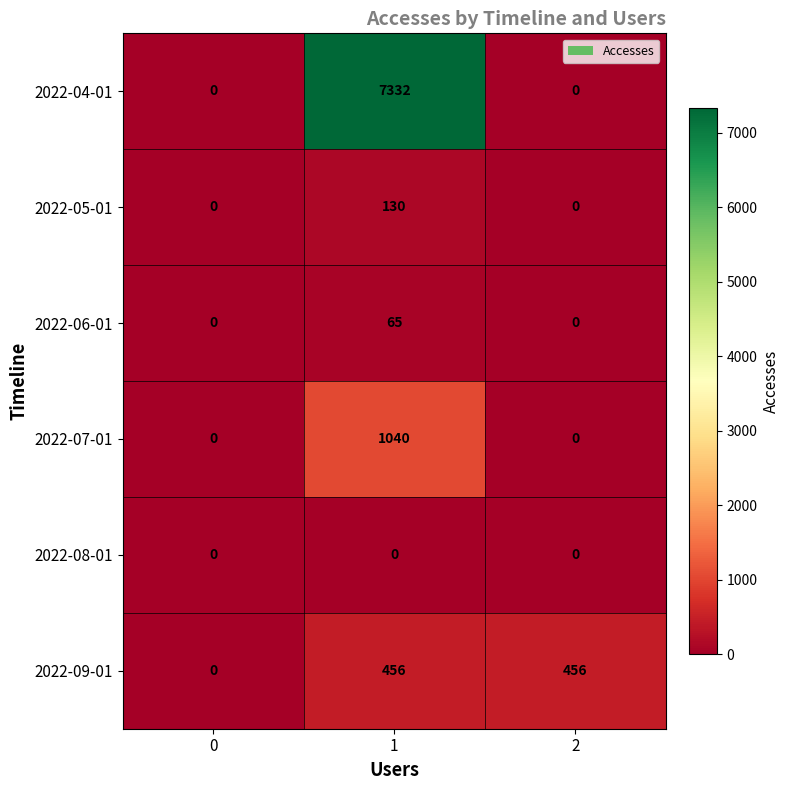

How many data points does each series have?

3